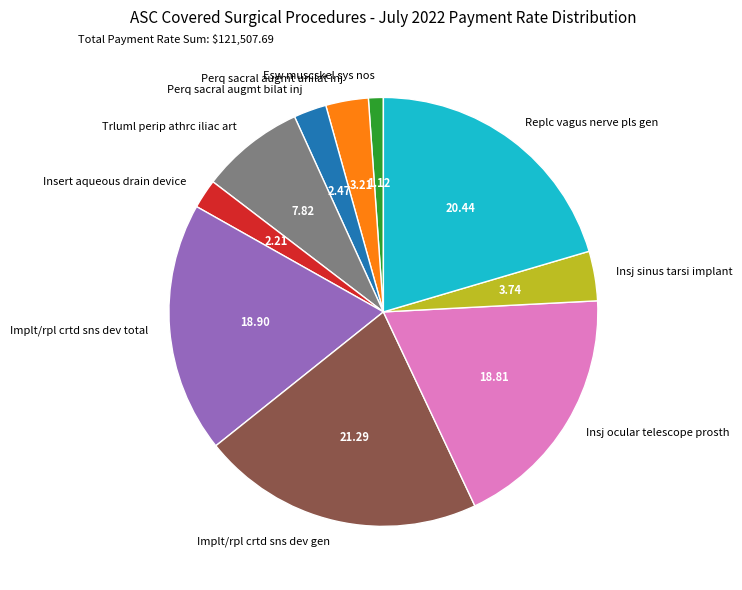

Combined, do Implt/rpl crtd sns dev total and Replc vagus nerve pls gen account for over 50%?

No